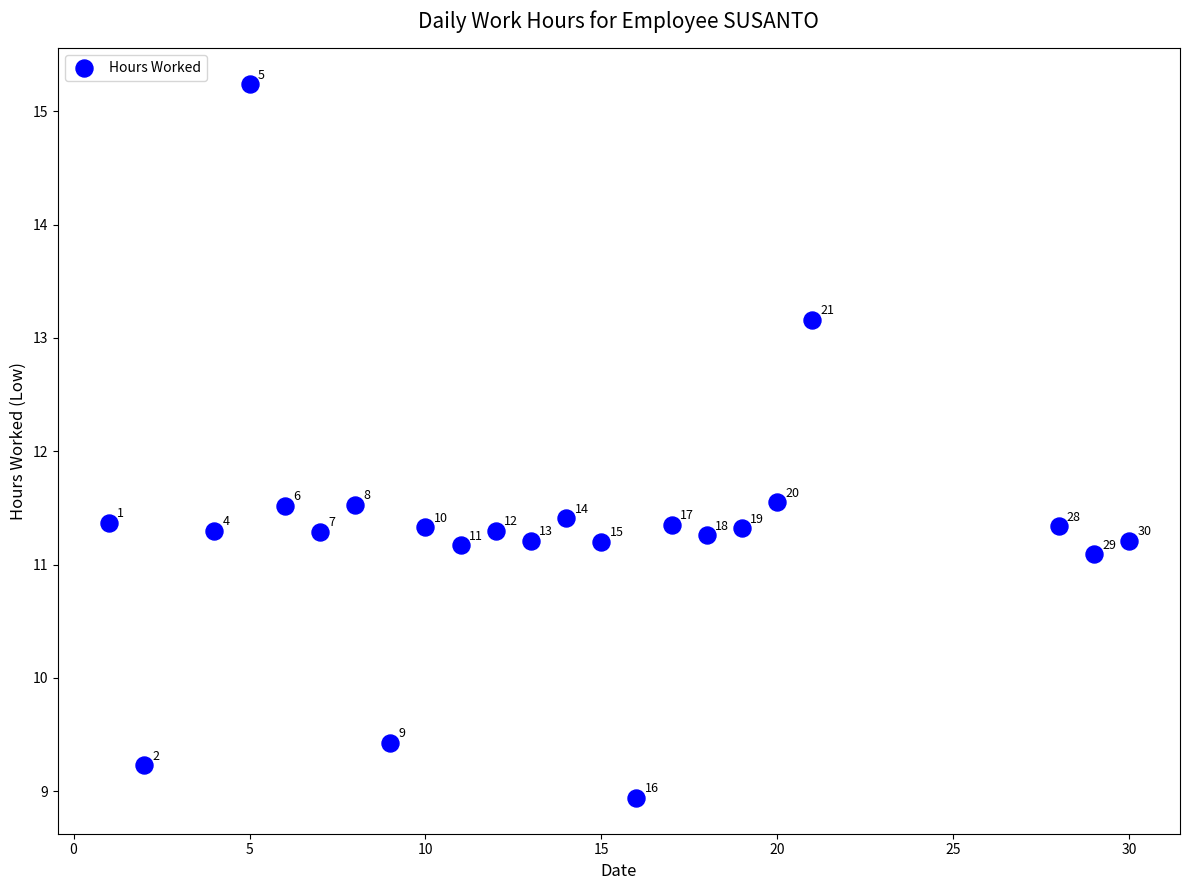

What Y value in the scatter plot is closest to 12?

11.6